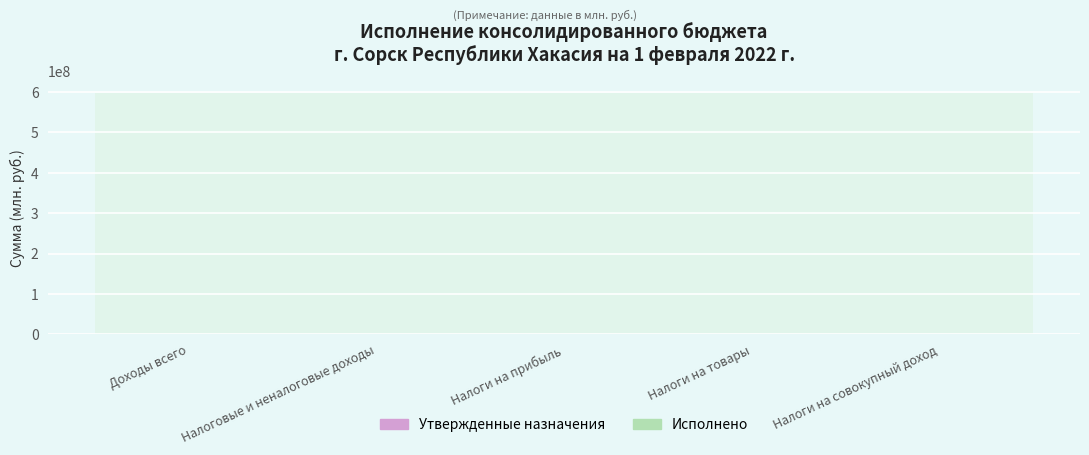

How many distinct data groups are displayed?

2